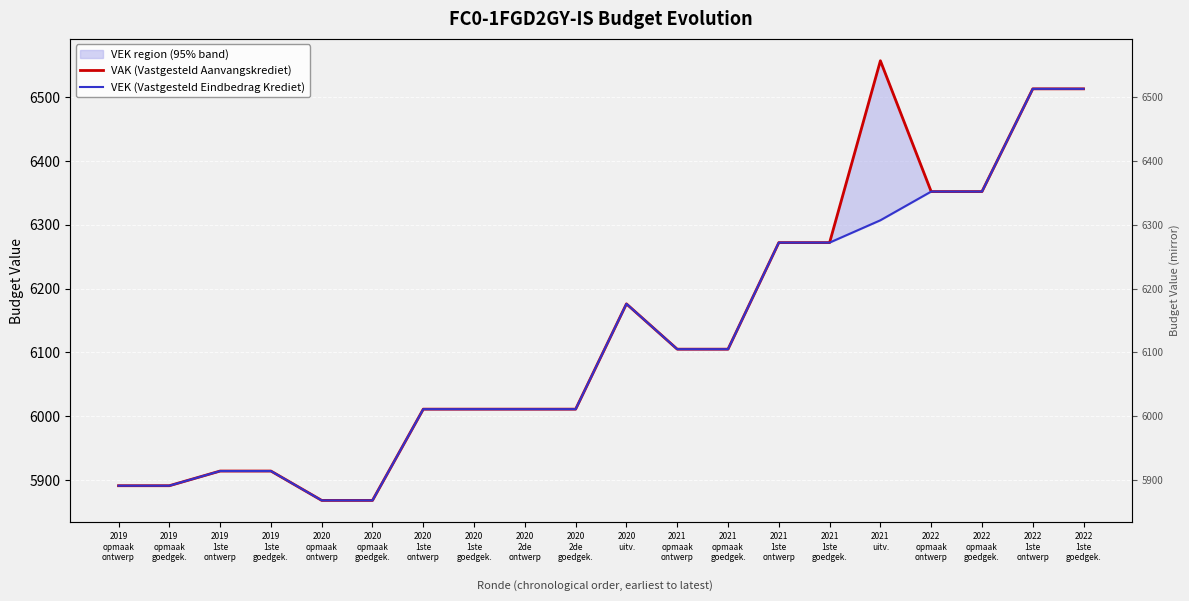

What is the total value across all series at 2021
1ste
ontwerp?

12544